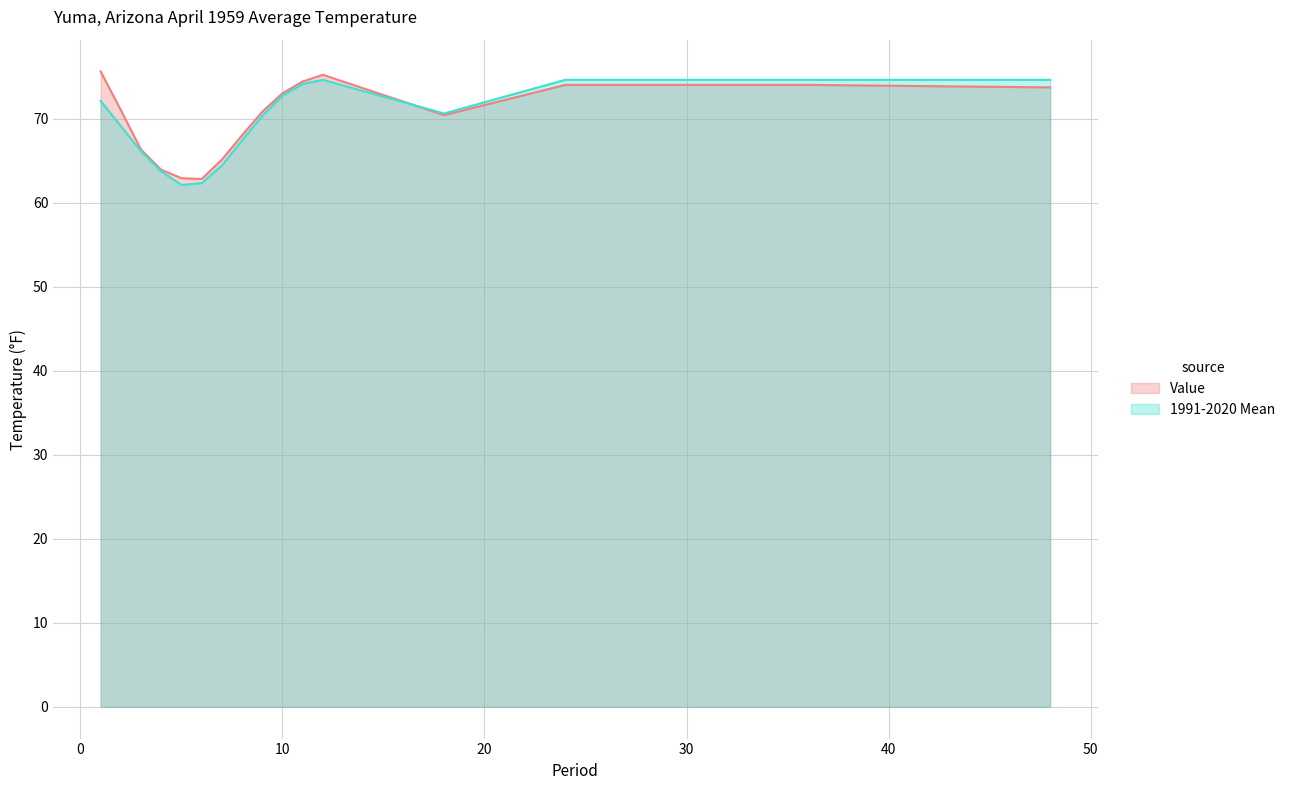

Rank the series at 3 from highest to lowest value.

Value, 1991-2020 Mean